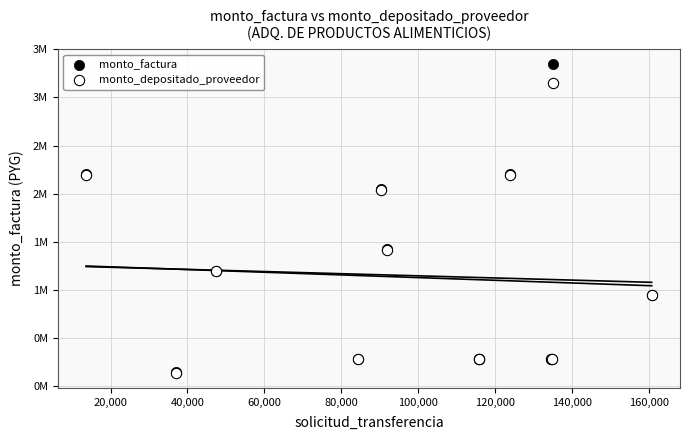

Which series has the widest spread of Y values?

monto_factura